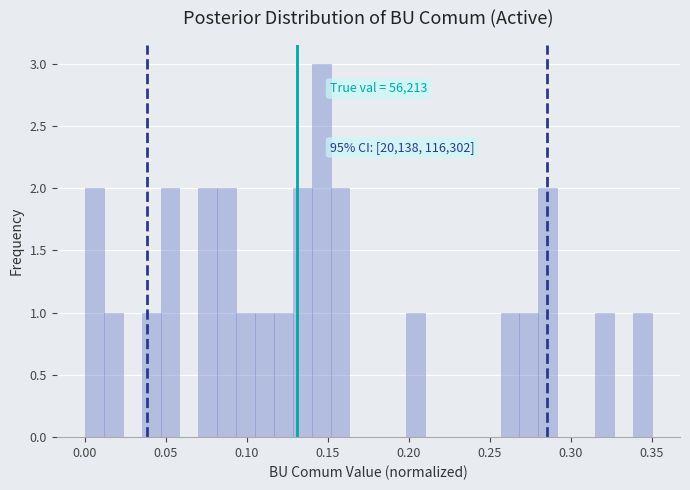

Around what value on the x-axis is the tallest bar? Give the approximate position of its centre, as read against the axis.

0.145